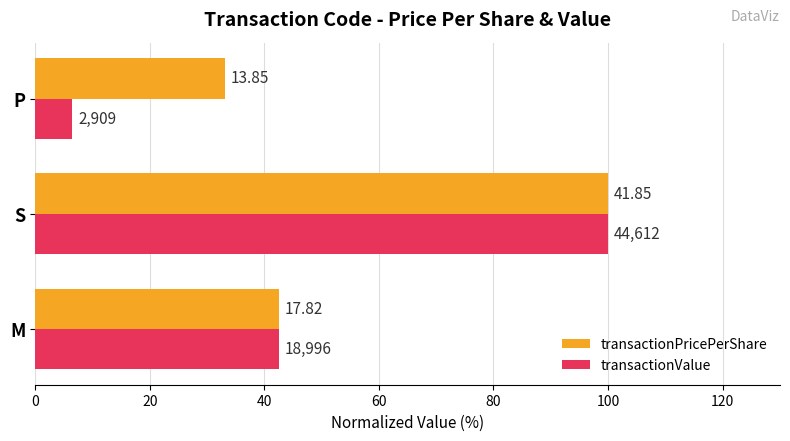

Which series has the largest total across all categories?

transactionPricePerShare